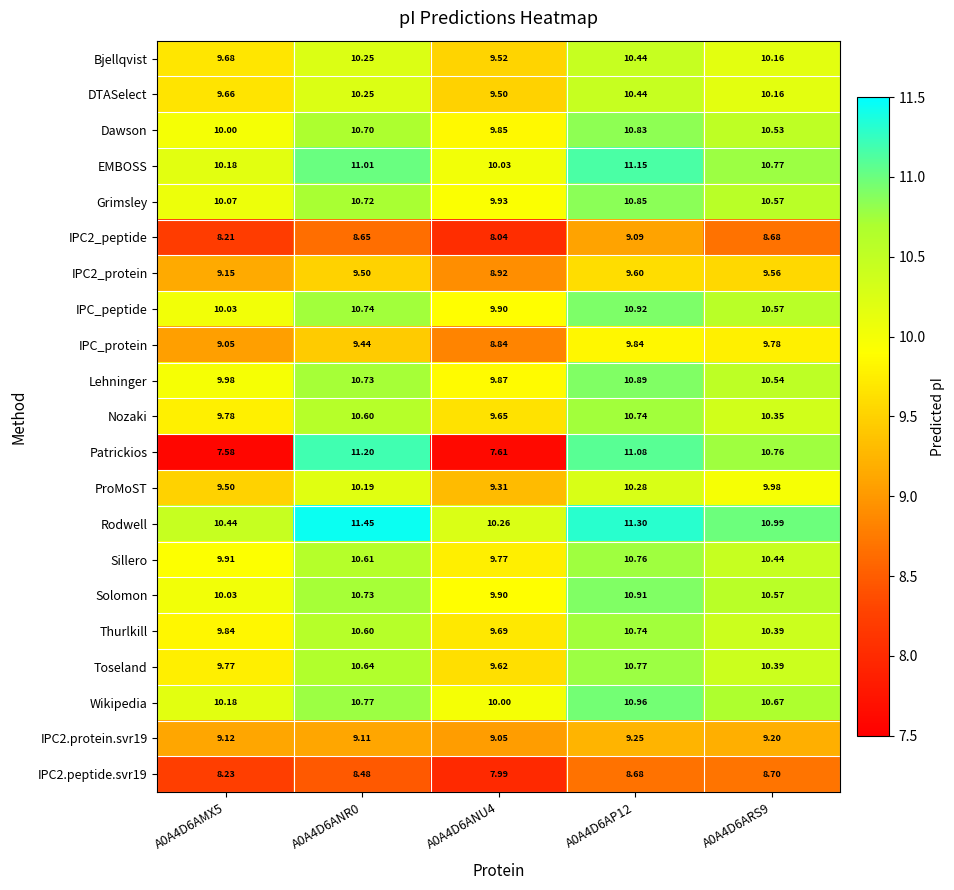

Is the value of IPC2.protein.svr19 at A0A4D6AMX5 greater than the value of Thurlkill at A0A4D6ARS9?

No